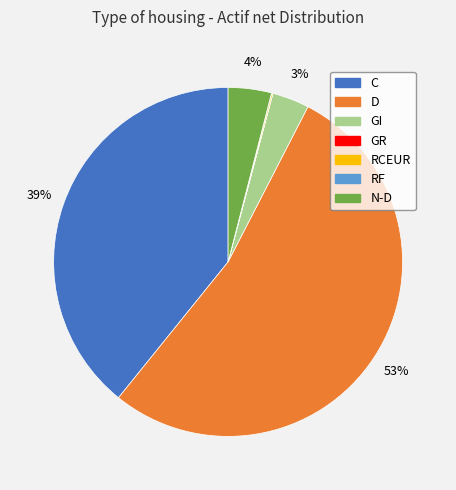

Which slice is the largest?

D